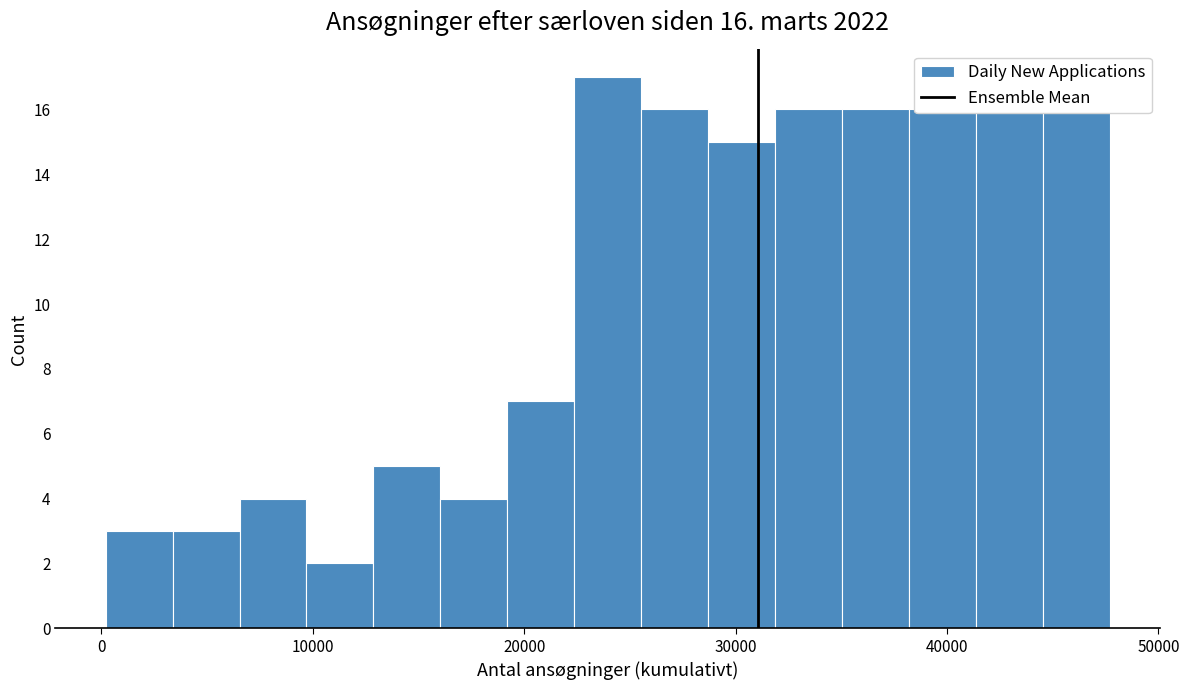

Read against the x-axis, roughly where is the centre of the tallest bar?

24000